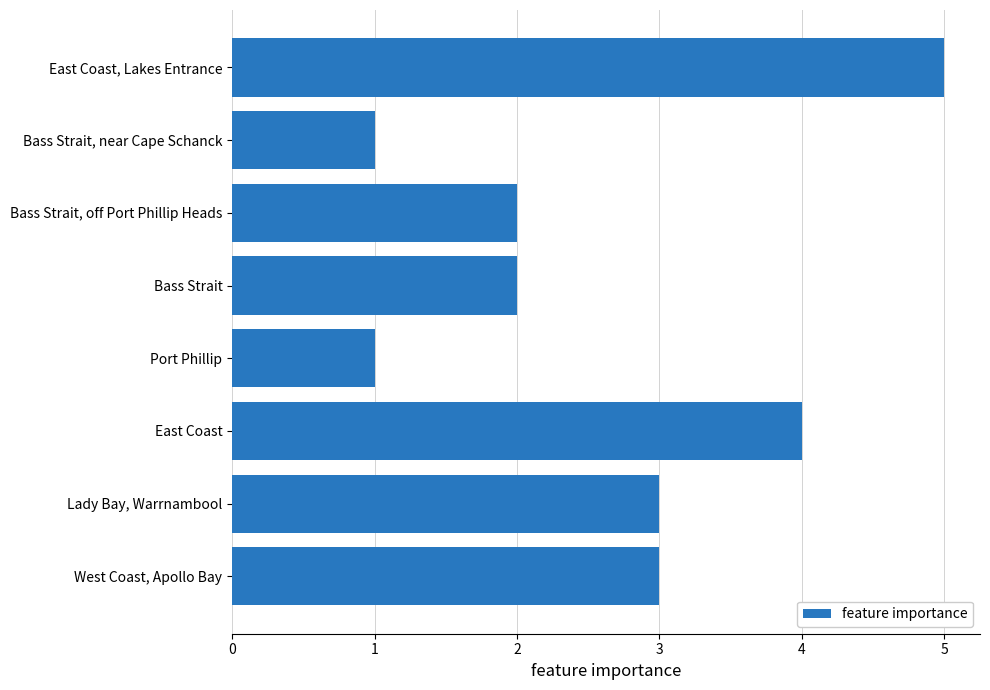

What is the difference between the values at East Coast and Bass Strait, near Cape Schanck?

3